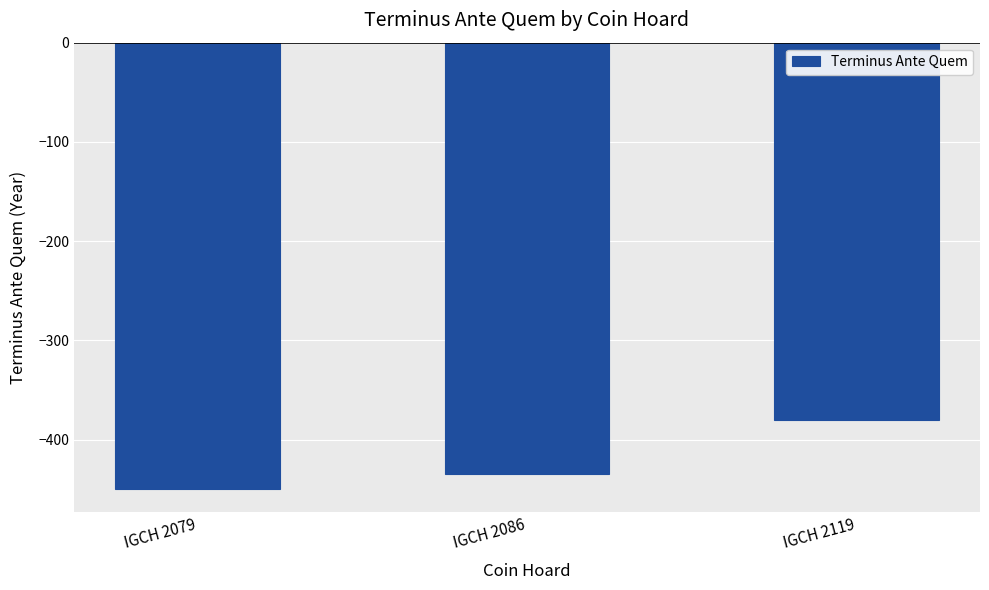

The value at IGCH 2079 is -137. True or false?

False